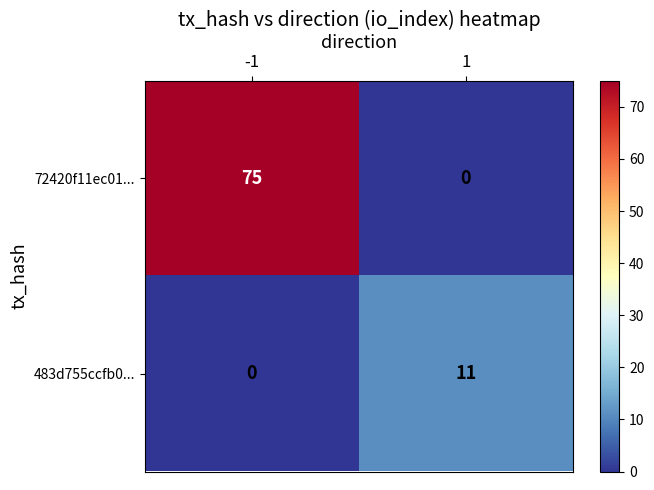

List the series in order of their peak value, highest first.

72420f11ec01..., 483d755ccfb0...